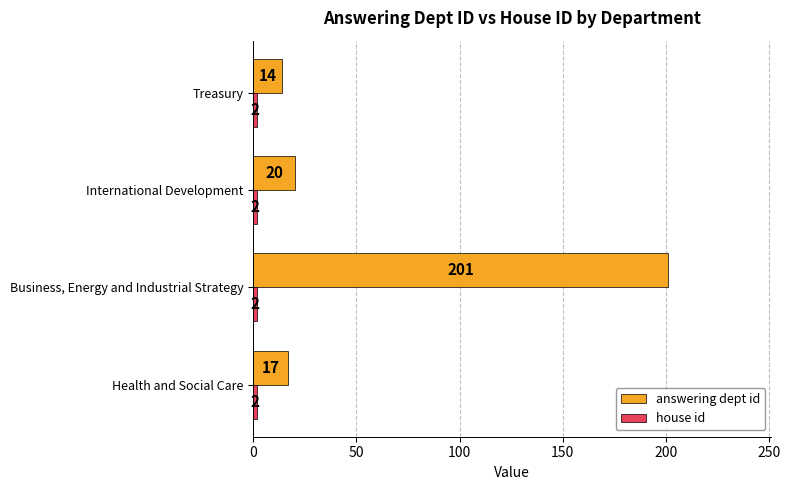

Rank the categories by answering dept id value from highest to lowest.

Business, Energy and Industrial Strategy, International Development, Health and Social Care, Treasury